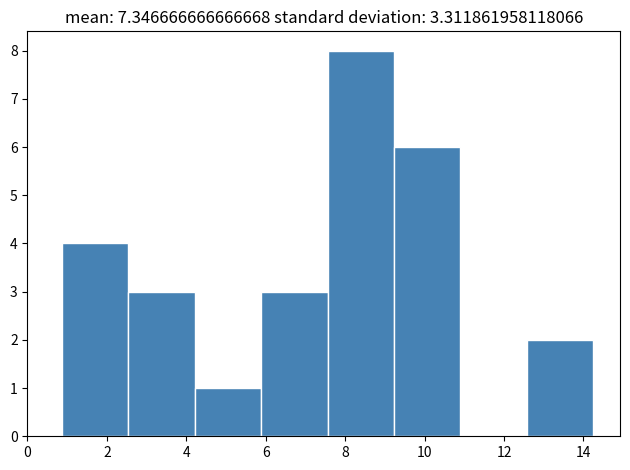

Reading left to right, list every bar in this chart as the range it spans on the x-axis followed by its height. Neither the bar edges nor the heights are printed on the chart, so give them approximately, as read against the axes.

0.8 to 2.6: 4
2.6 to 4.2: 3
4.2 to 5.8: 1
5.8 to 7.6: 3
7.6 to 9.2: 8
9.2 to 11.0: 6
11.0 to 12.6: 0
12.6 to 14.2: 2